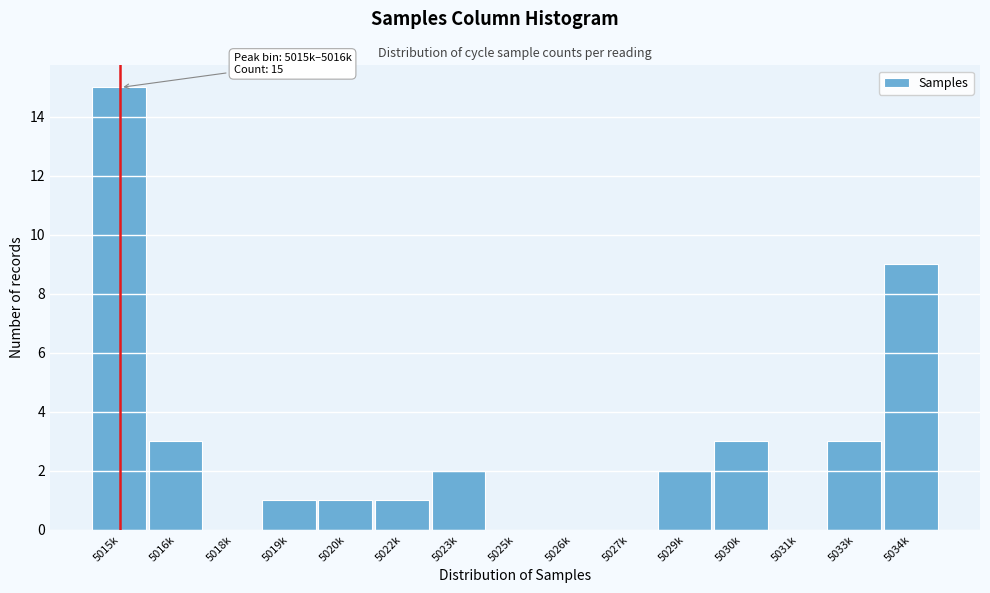

Reading right to left, transcribe all the data shown in this chart.

5034k=9	5033k=3	5031k=0	5030k=3	5029k=2	5027k=0	5026k=0	5025k=0	5023k=2	5022k=1	5020k=1	5019k=1	5018k=0	5016k=3	5015k=15